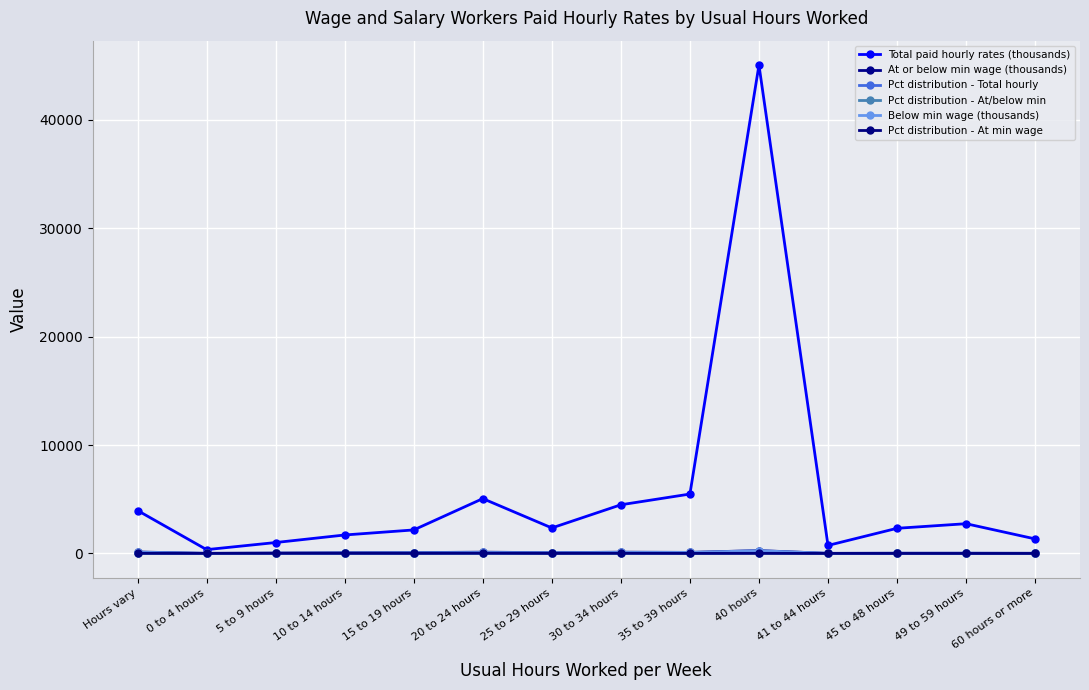

Which category has the lowest value across all series?

49 to 59 hours